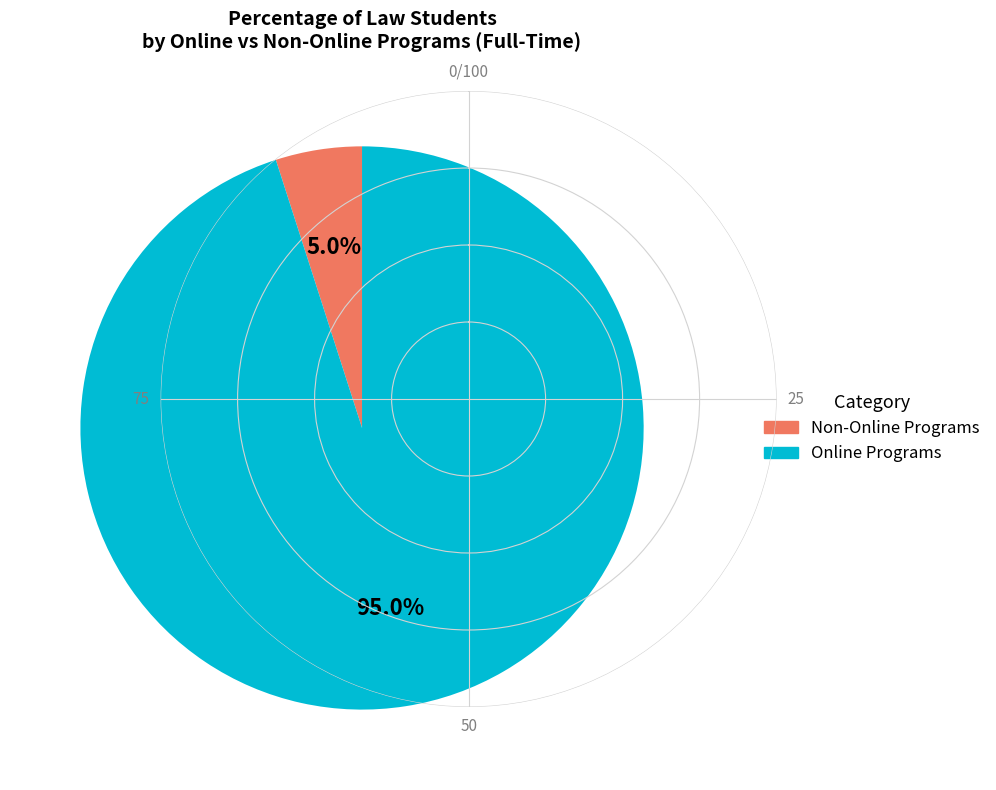

How many segments does this pie chart have?

2